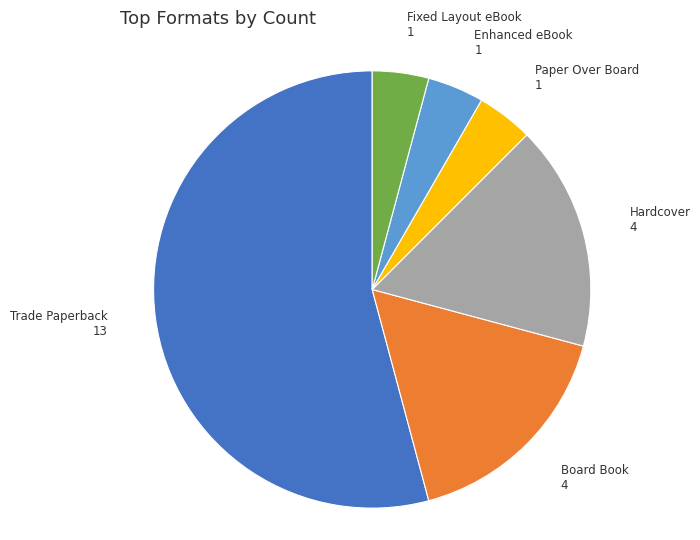

Which category has the biggest portion of the pie?

Trade Paperback